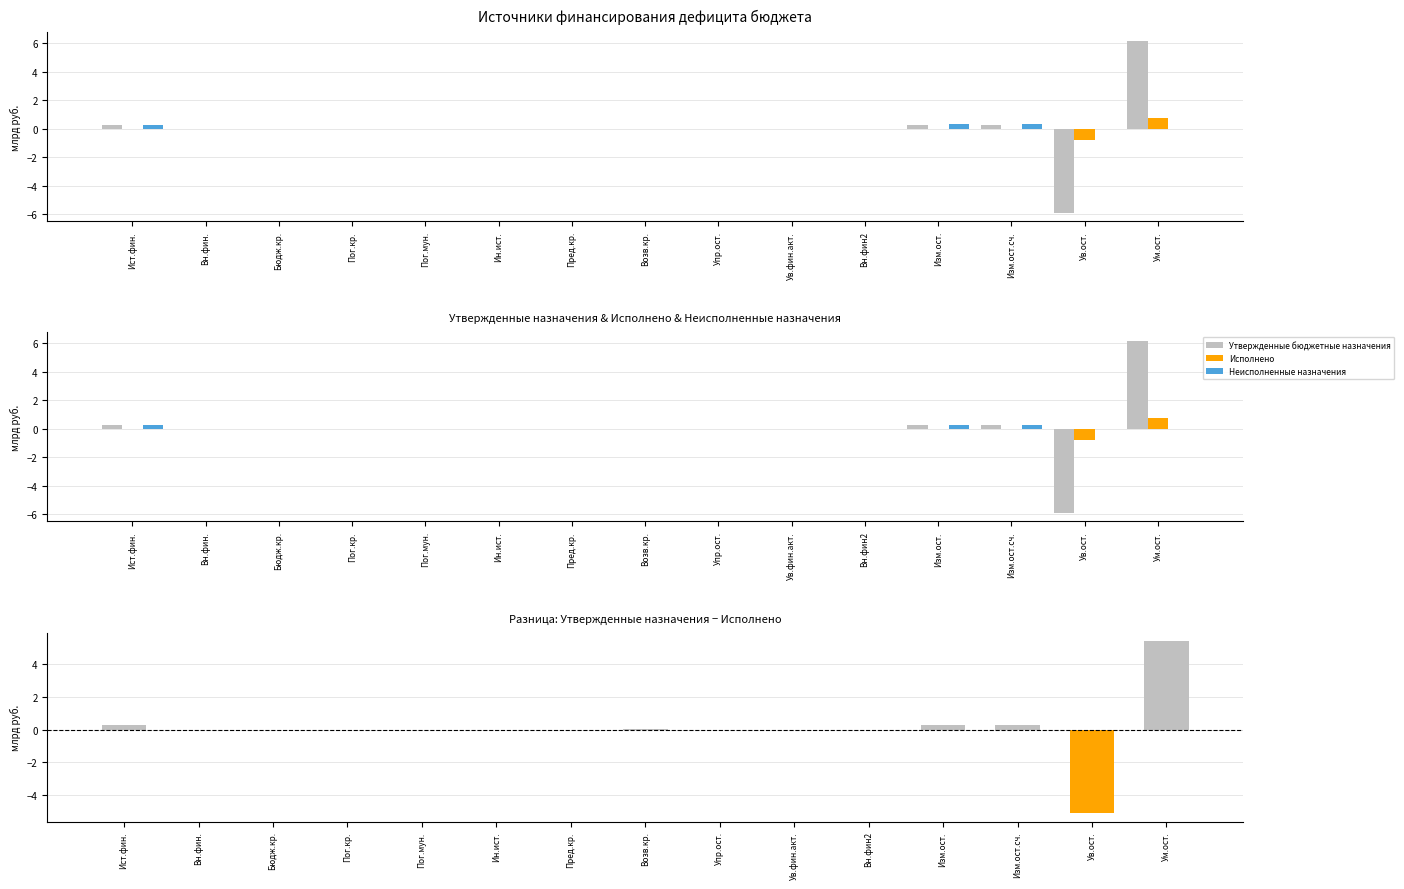

Which category has the highest value across all series?

Ум.ост.